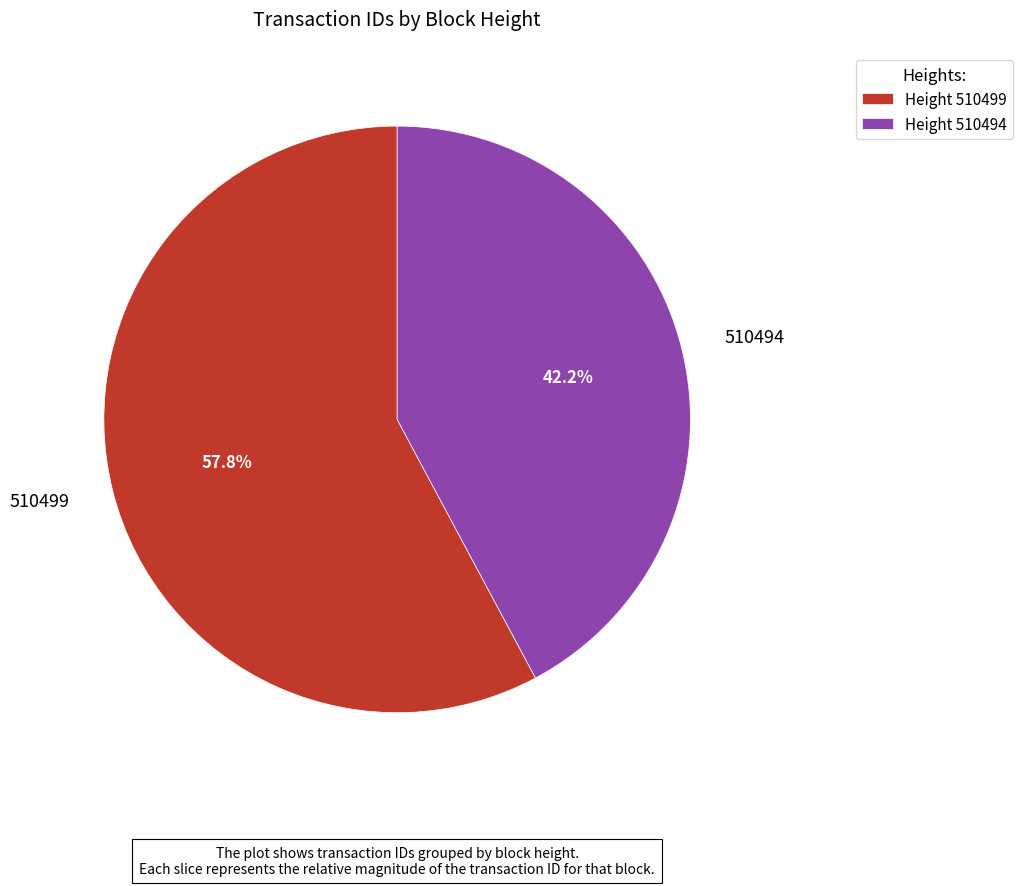

To the nearest percent, what is the combined percentage of 510494 and 510499?

100%